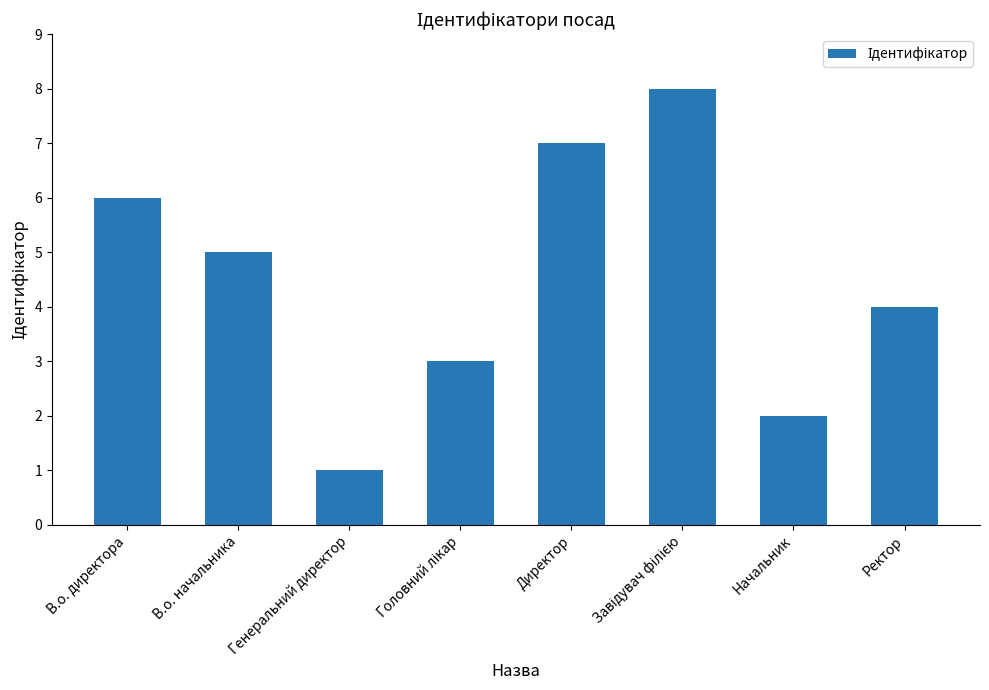

How many series are shown in this chart?

1